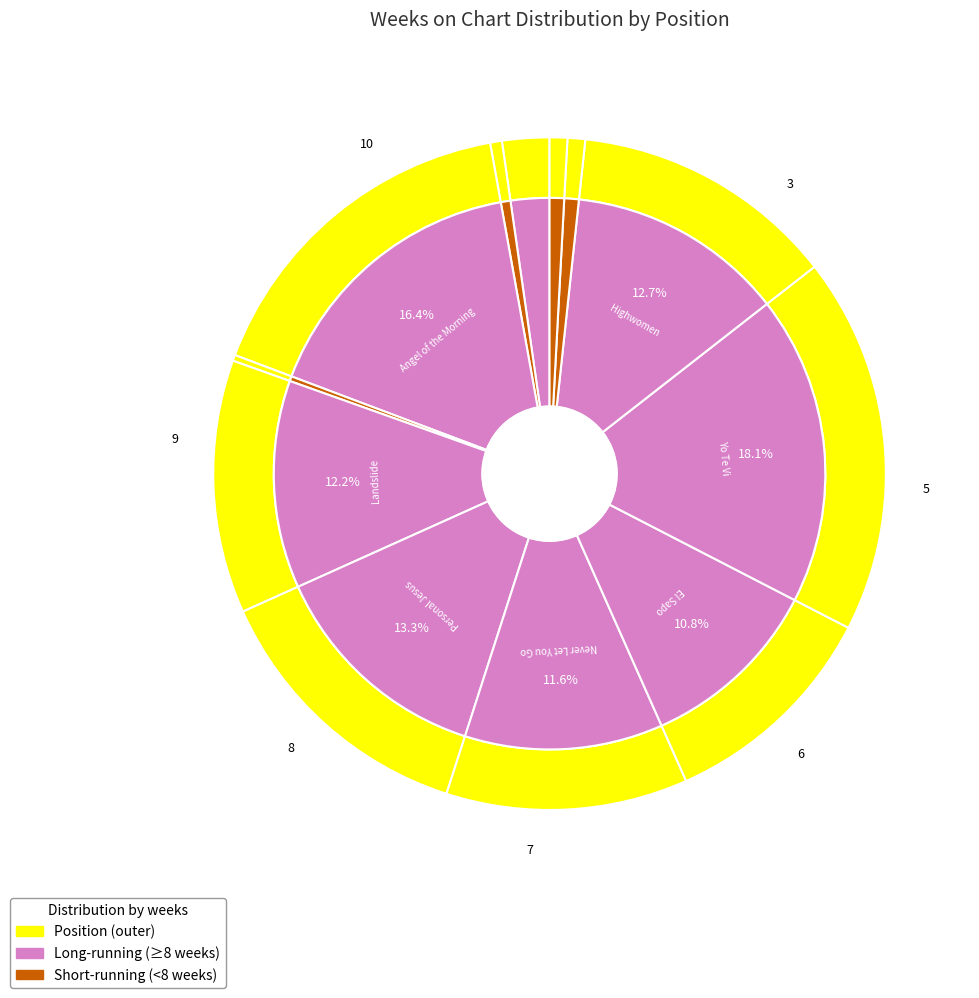

Between 3 and 4, which is larger?

3